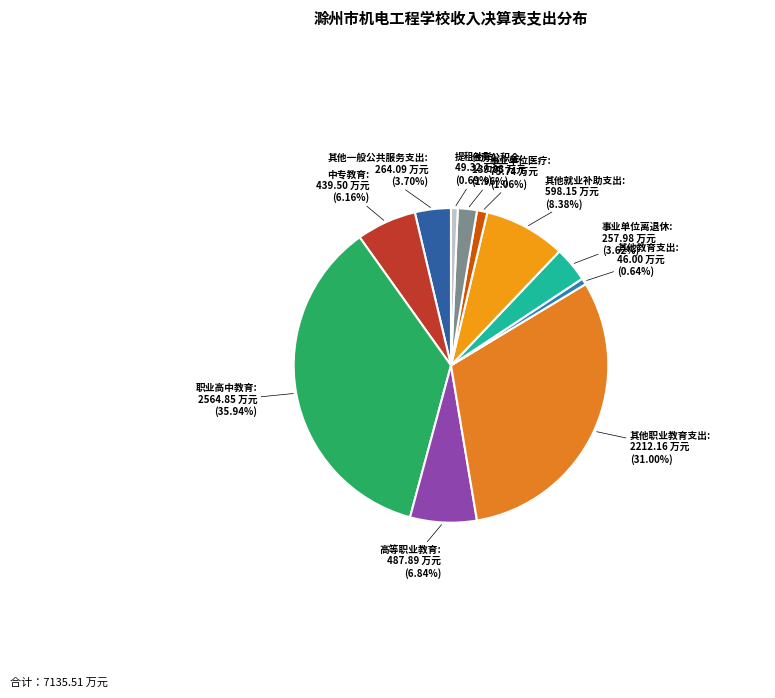

How many slices are in this pie chart?

11